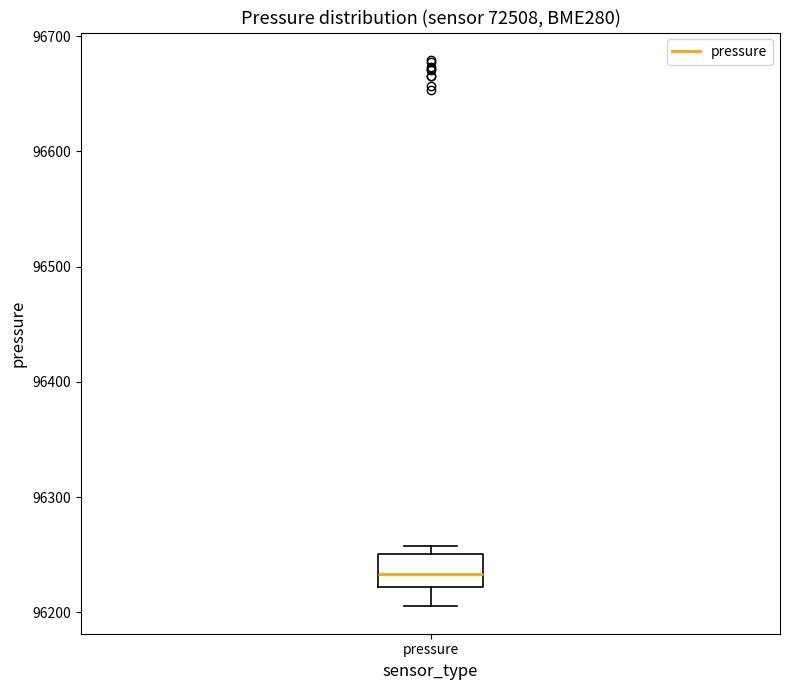

Read this box plot against the y-axis: the position of the median line, the range covered by the box, and the ends of both whiskers. The values are not printed on the chart, so give them approximately, as read against the axis.

median 96230, box 96220 to 96250, whiskers 96210 to 96260